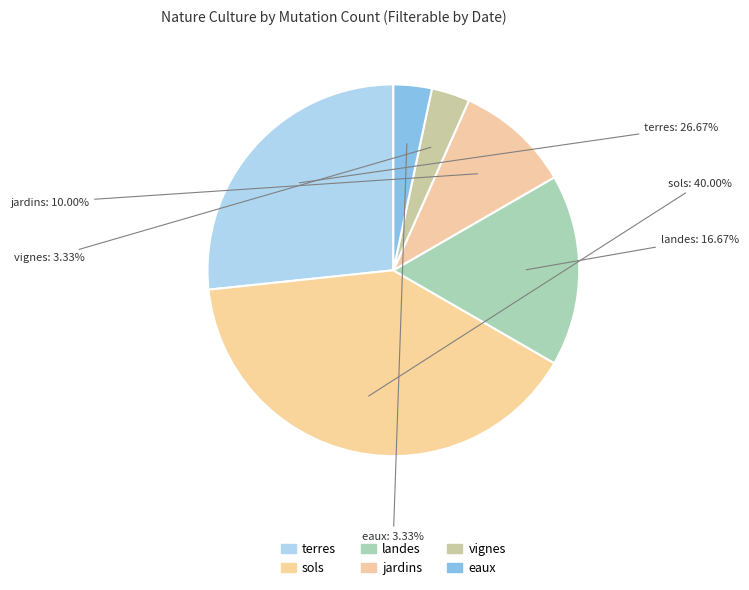

Is there any slice that represents more than half of the pie?

No